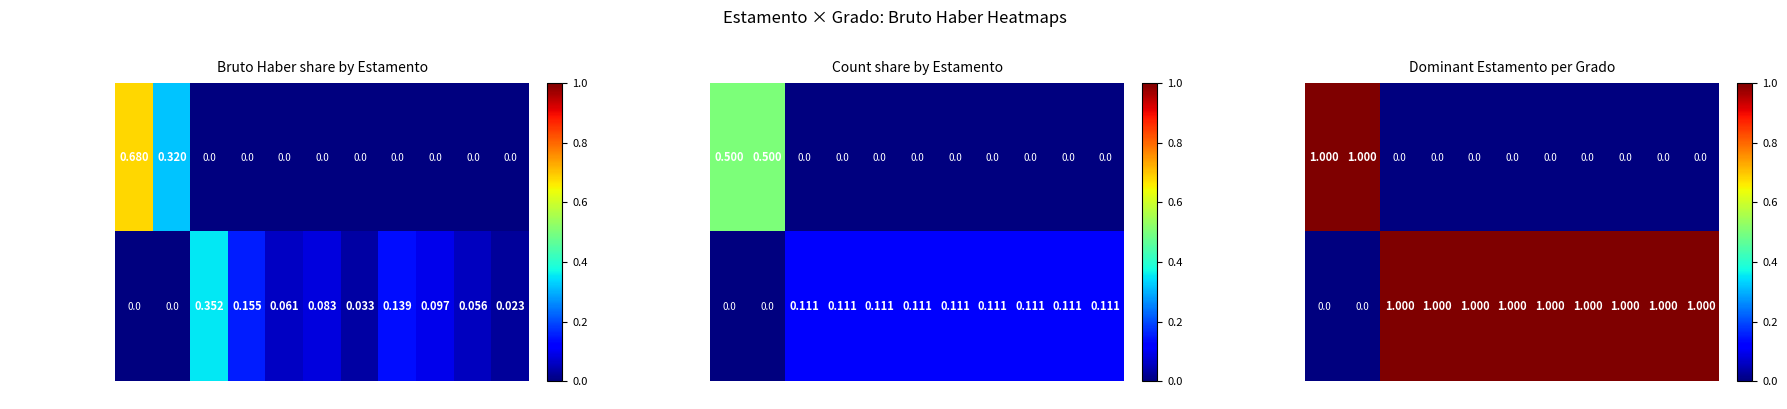

What is the difference between the maximum and second lowest values in the ACADÉMICO series?

1